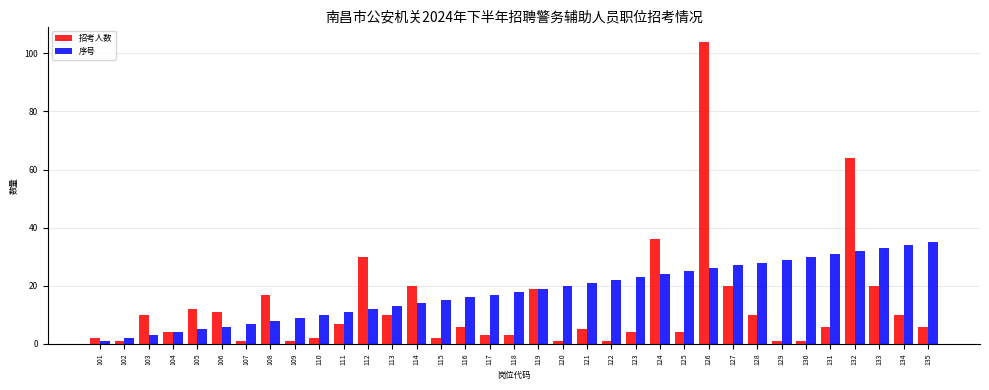

Where does the 招考人数 series first go above 6?

103